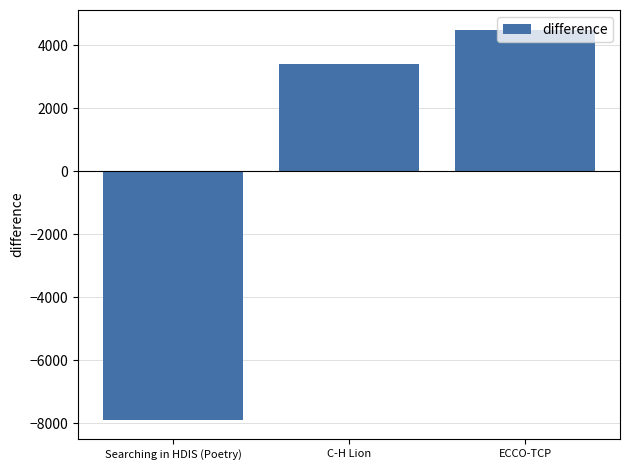

List the labels in order of value, largest first.

ECCO-TCP, C-H Lion, Searching in HDIS (Poetry)